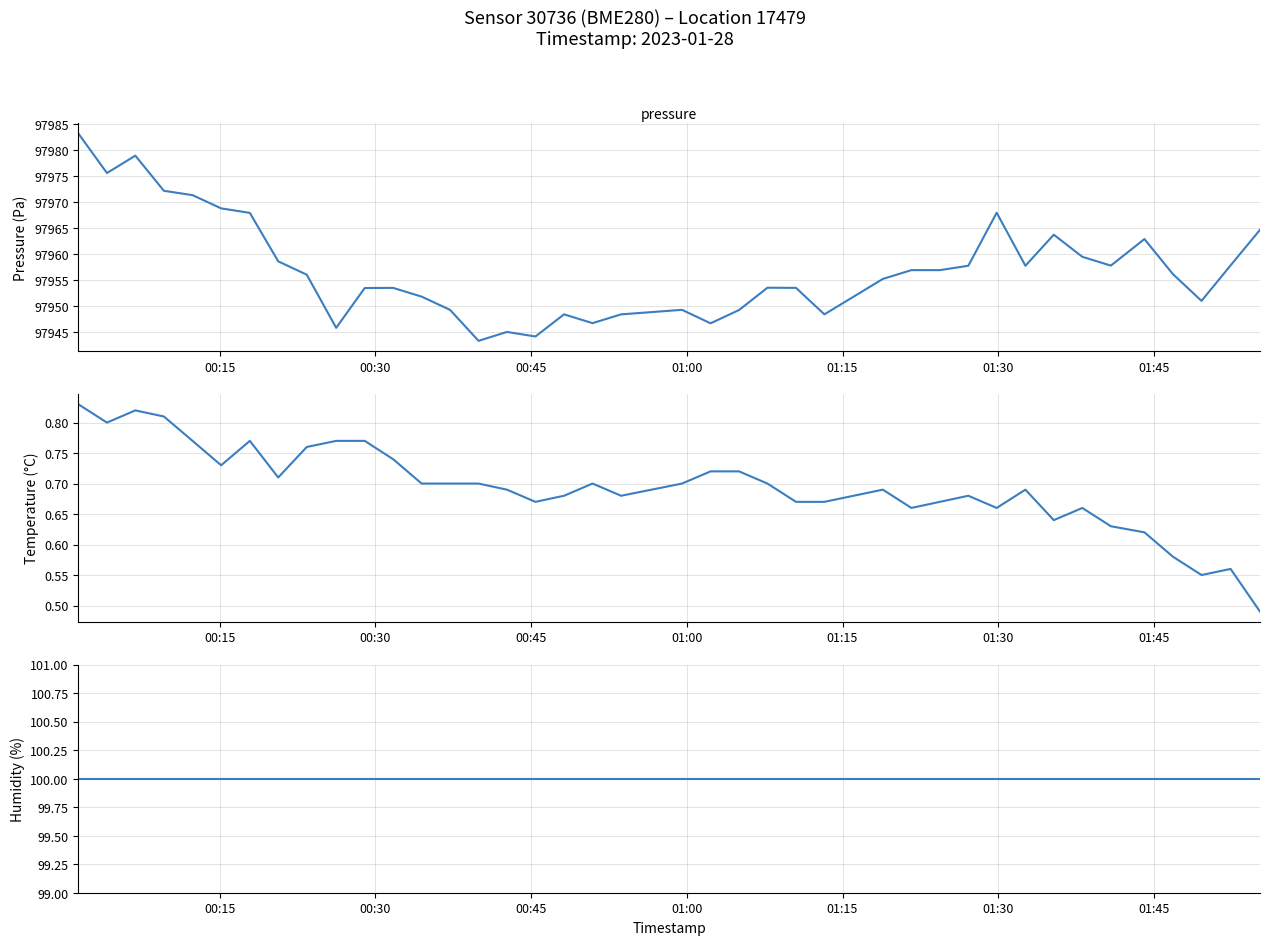

Where is humidity nearest to the value 100?

00:15